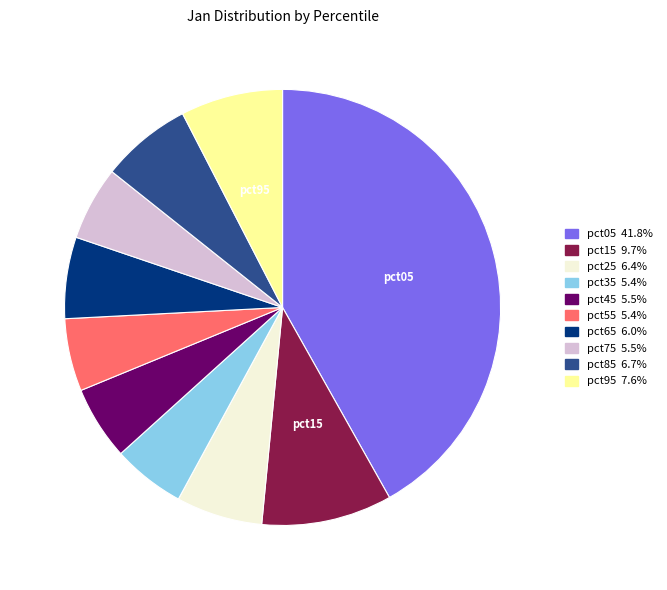

Does any single category account for the majority?

No